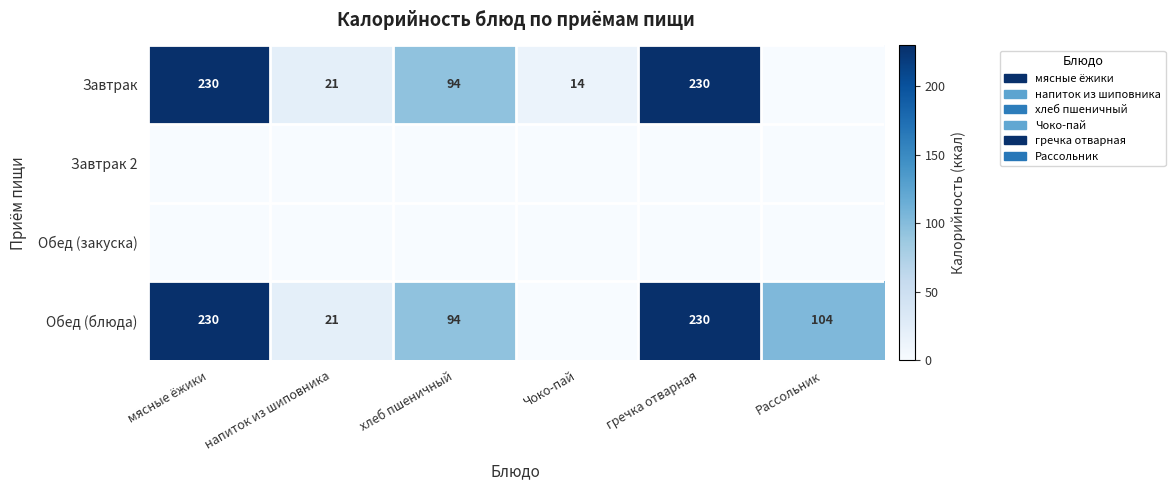

What is the difference between the Завтрак values at напиток из шиповника and хлеб пшеничный?

73